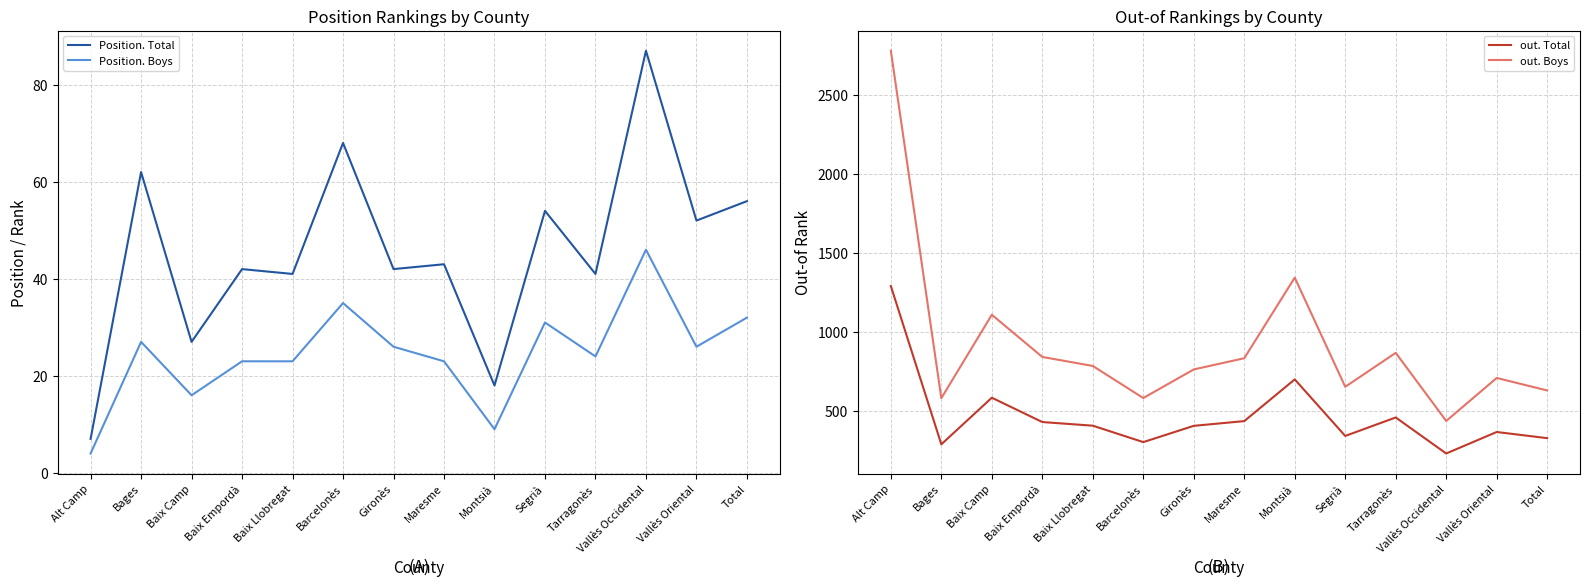

How many data points in Position. Total are less than 43?

7